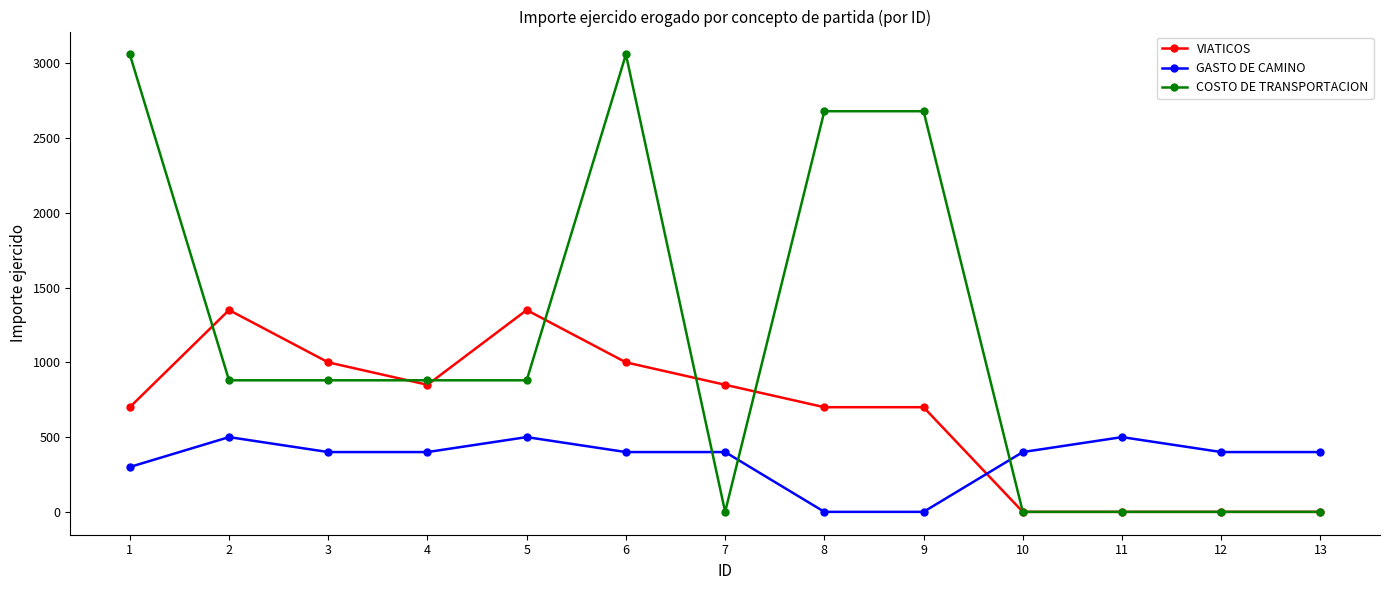

What is the maximum value shown in the chart?

3060